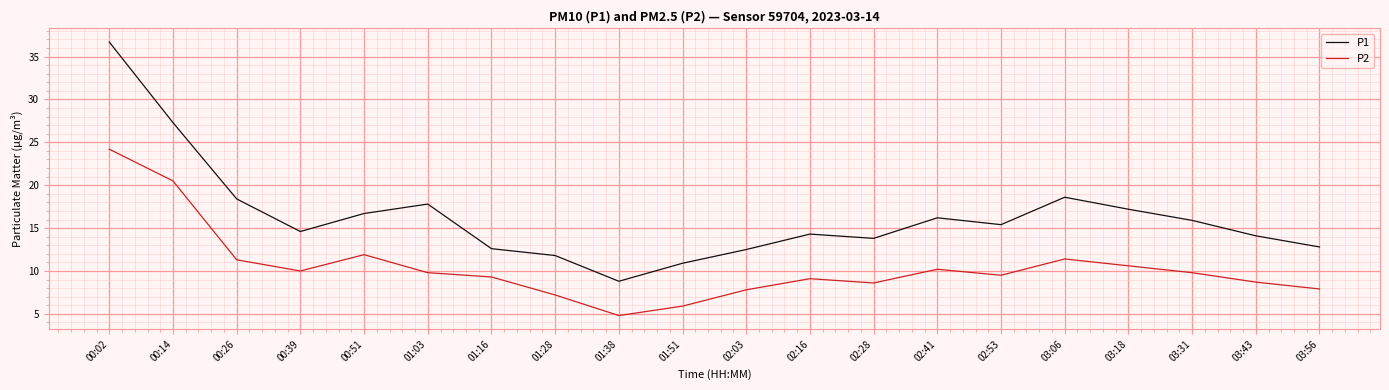

How many series are shown in this chart?

2